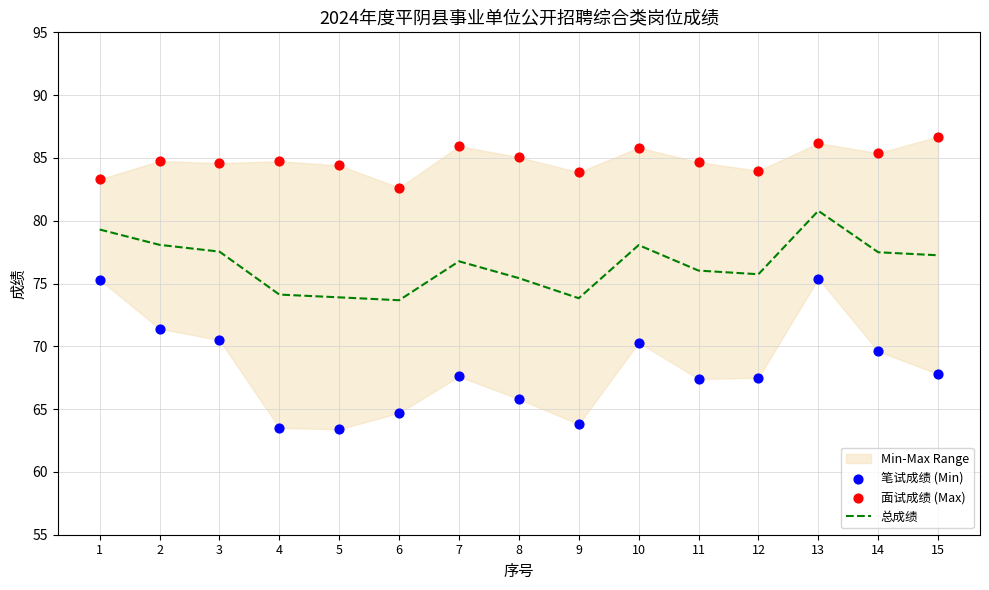

What is the lowest value of the 总成绩 series?

73.7